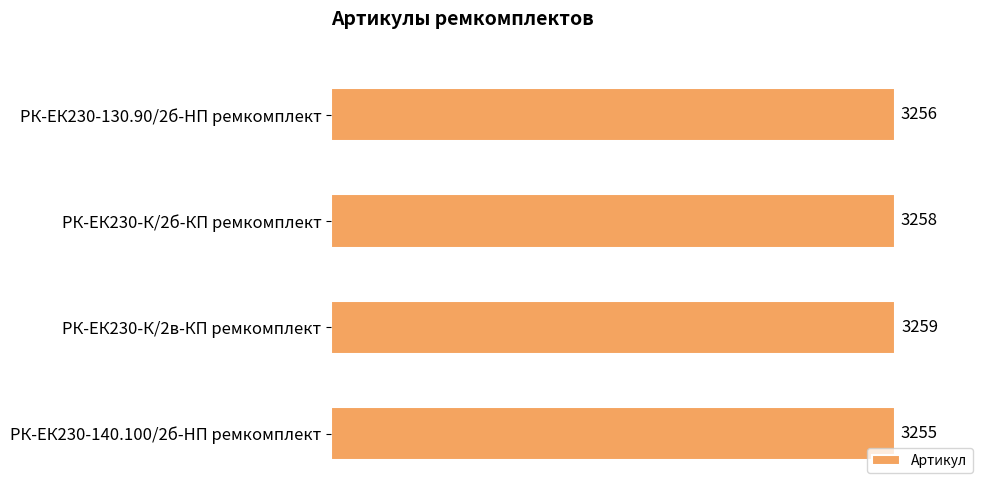

What is the change in value from РК-ЕК230-130.90/2б-HП ремкомплект to РК-ЕК230-К/2в-КП ремкомплект?

+3